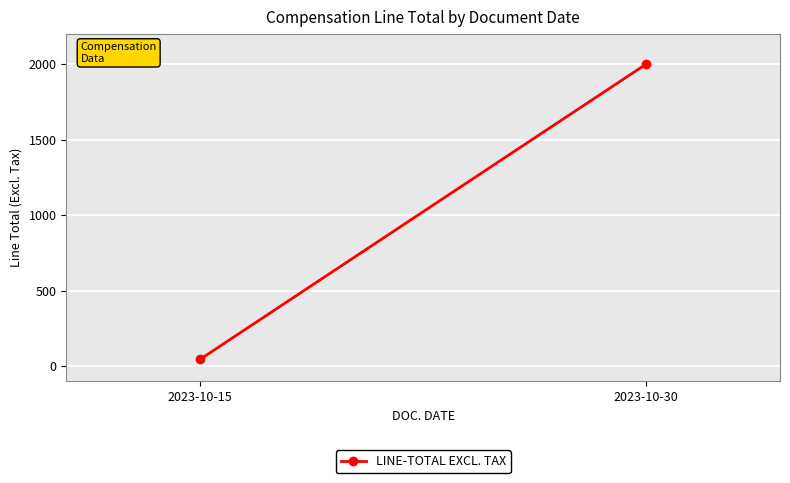

What is the difference between the maximum and minimum values?

1955